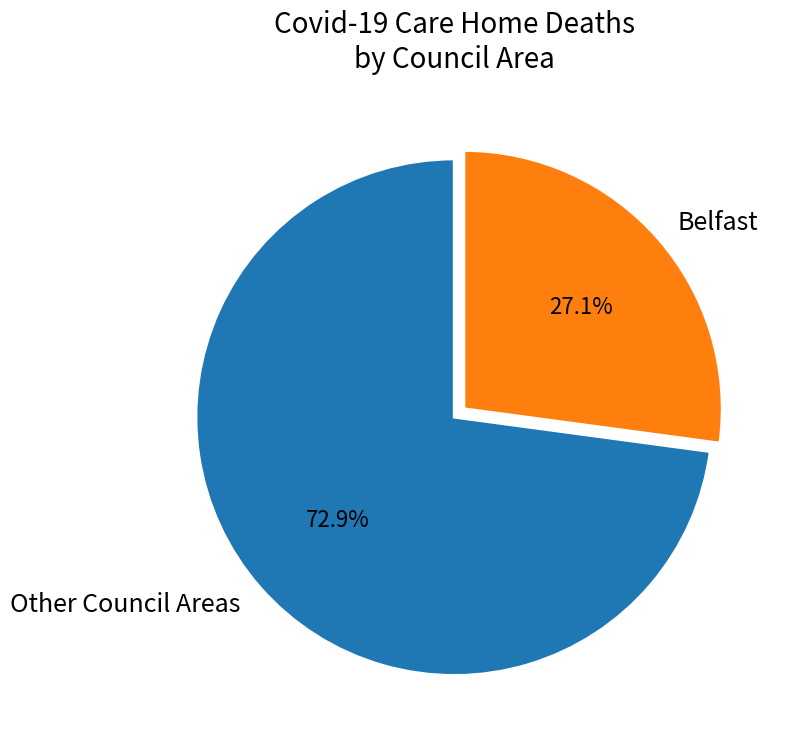

What is the smallest slice in the pie chart?

Belfast